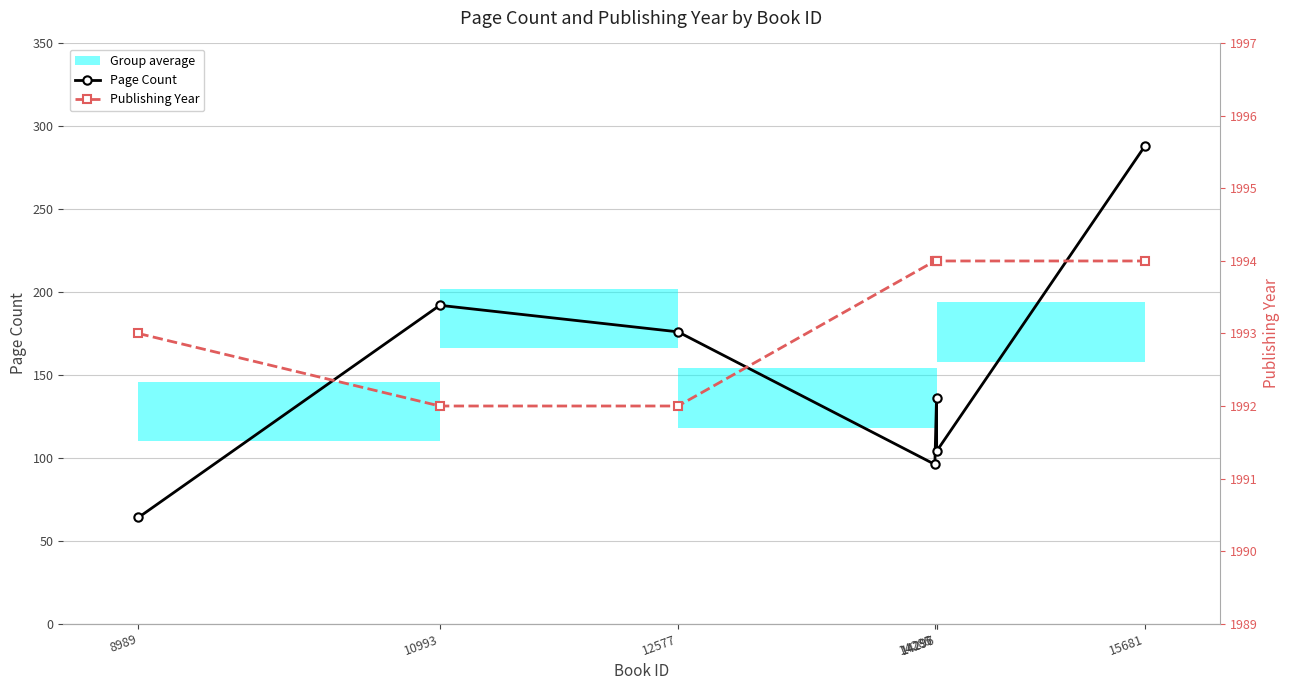

Count the Publishing Year values in the range 1992 to 1994.

7